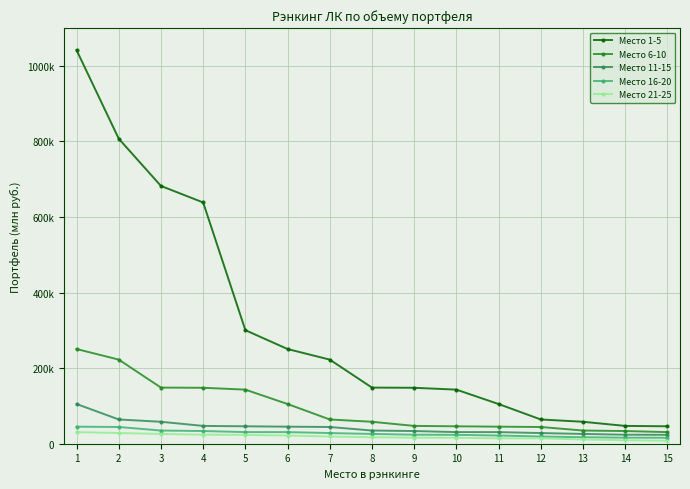

What are all the series names shown in the legend?

Место 1-5, Место 6-10, Место 11-15, Место 16-20, Место 21-25